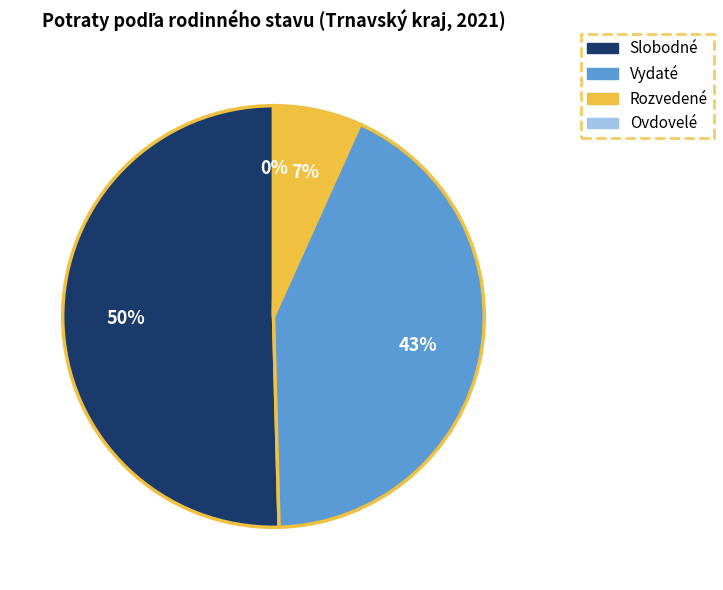

Is it true that Vydaté is 43% of the pie?

True